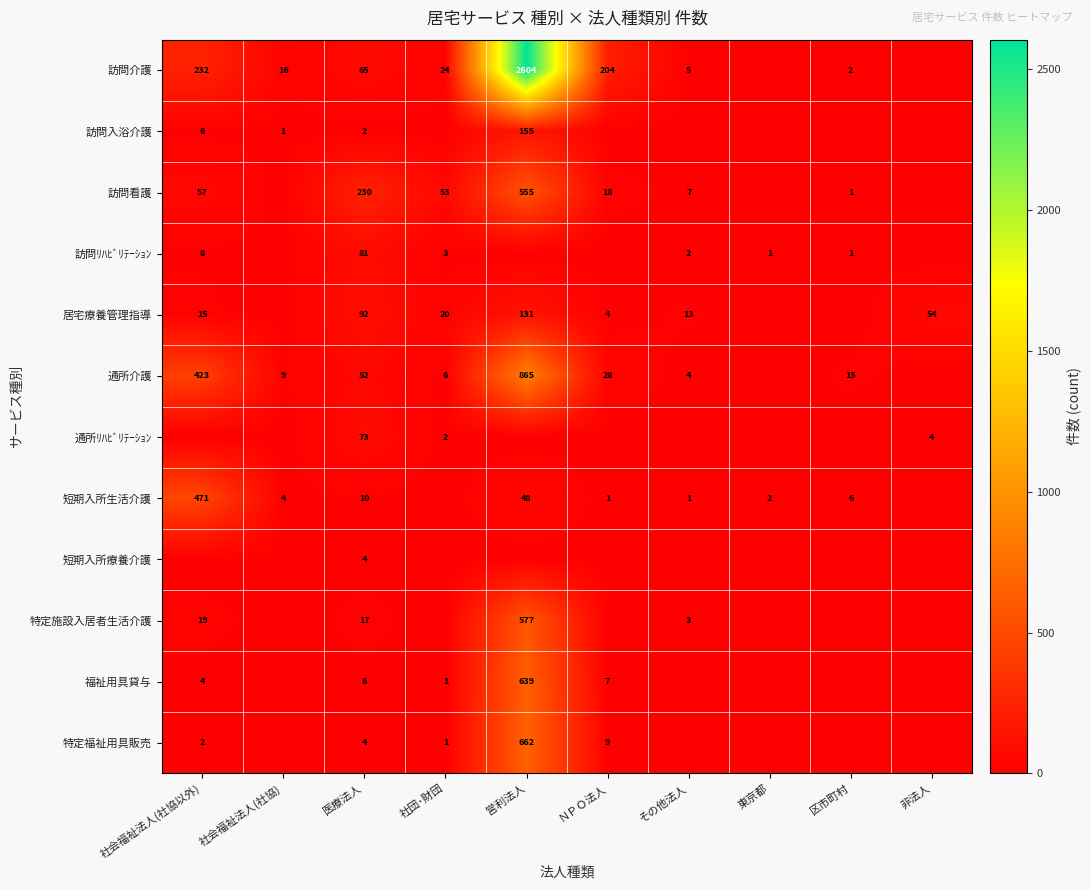

Is it true that 通所介護 equals 7 at 区市町村?

False